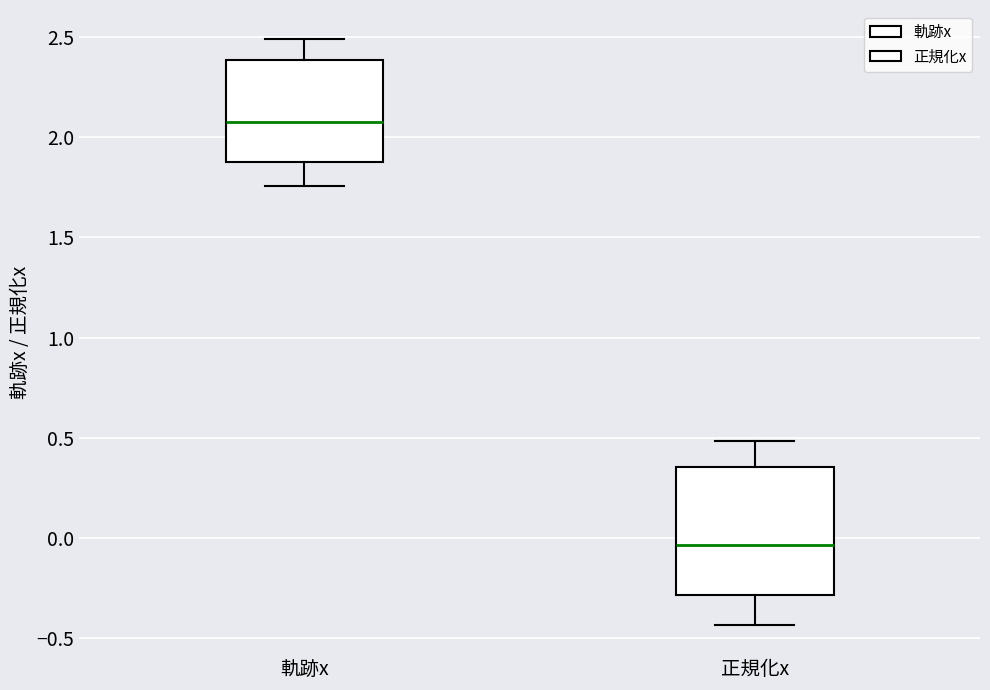

Which box has the lowest median line?

正規化x